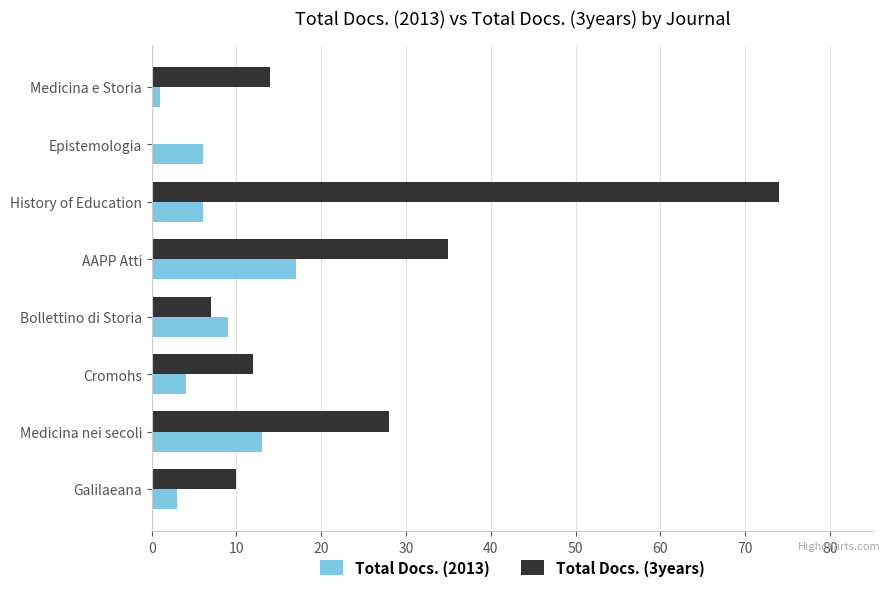

Between Galilaeana and AAPP Atti, which series saw the biggest shift?

Total Docs. (3years)